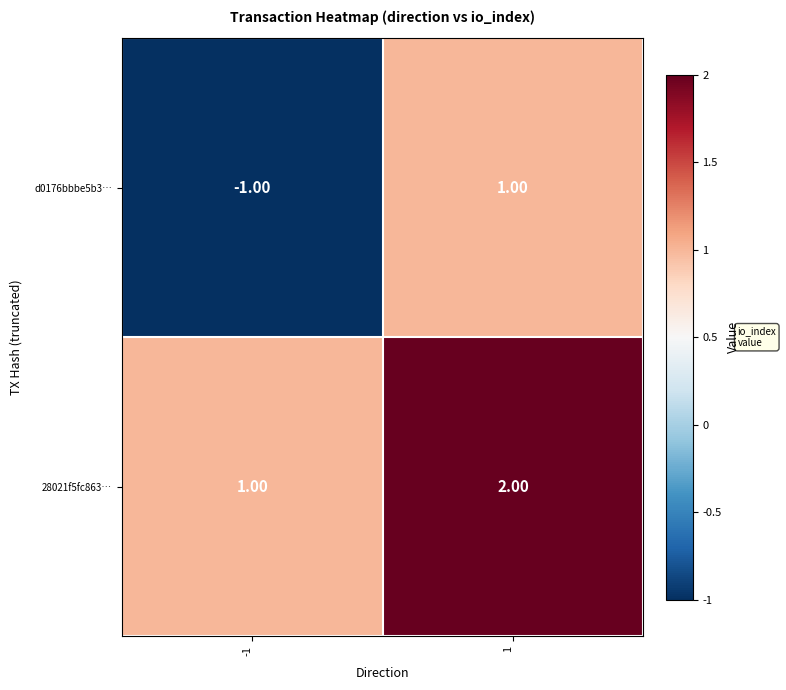

Between -1 and 1, which series saw the biggest shift?

d0176bbbe5b3…